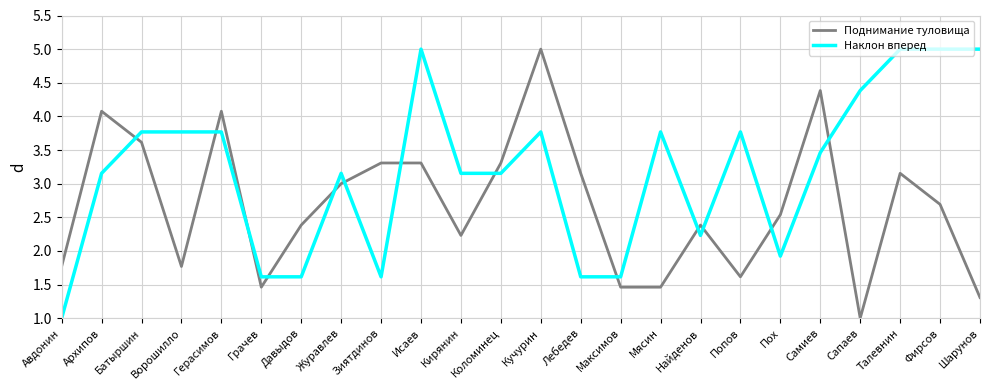

The value of Наклон вперед at Пох is 1.9. True or false?

True